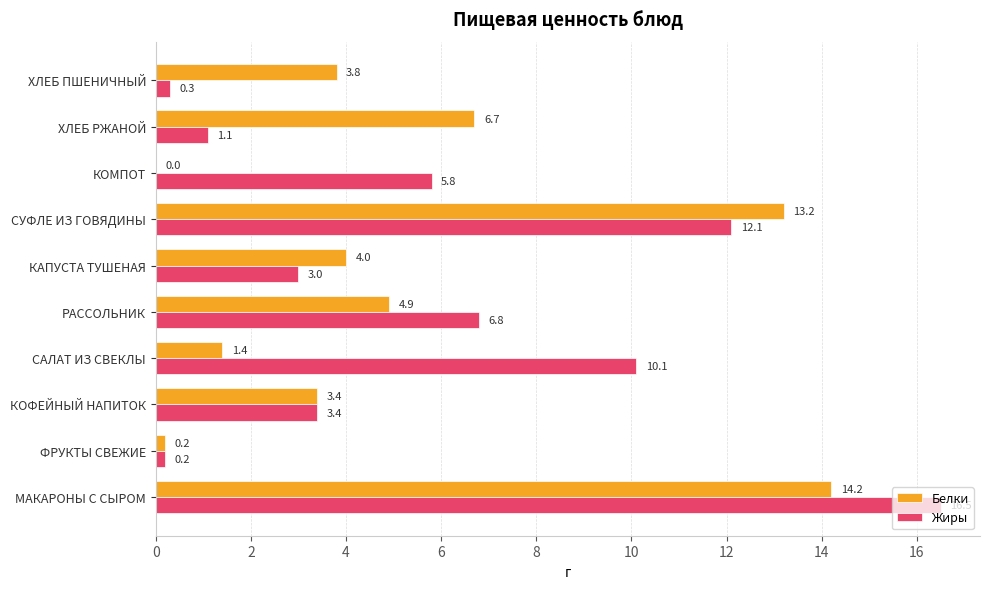

Is it true that Жиры equals 12.1 at СУФЛЕ ИЗ ГОВЯДИНЫ?

True